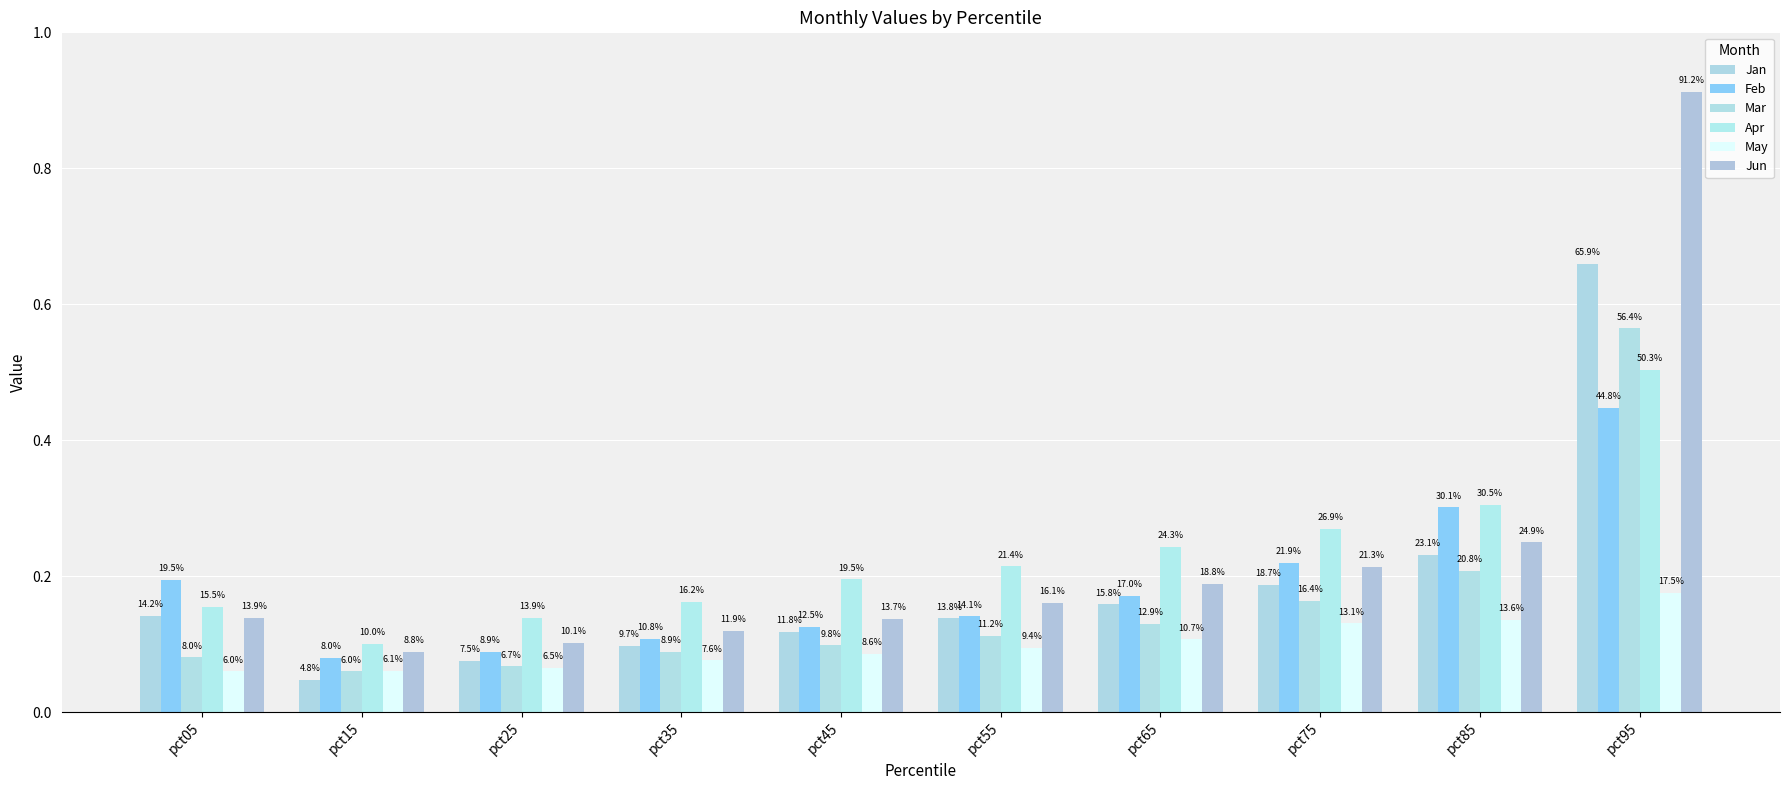

True or false: Jun has a value of 0.0 at pct25.

False